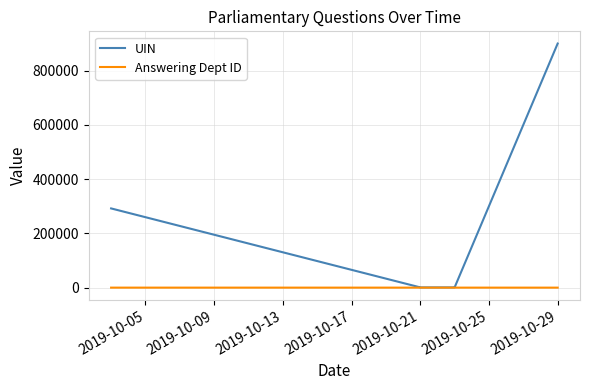

Reading right to left, what are all the values shown in this chart?

UIN: 900216	940	939	941	946	945	944	943	942	292171
Answering Dept ID: 17	54	54	54	54	54	54	54	54	54